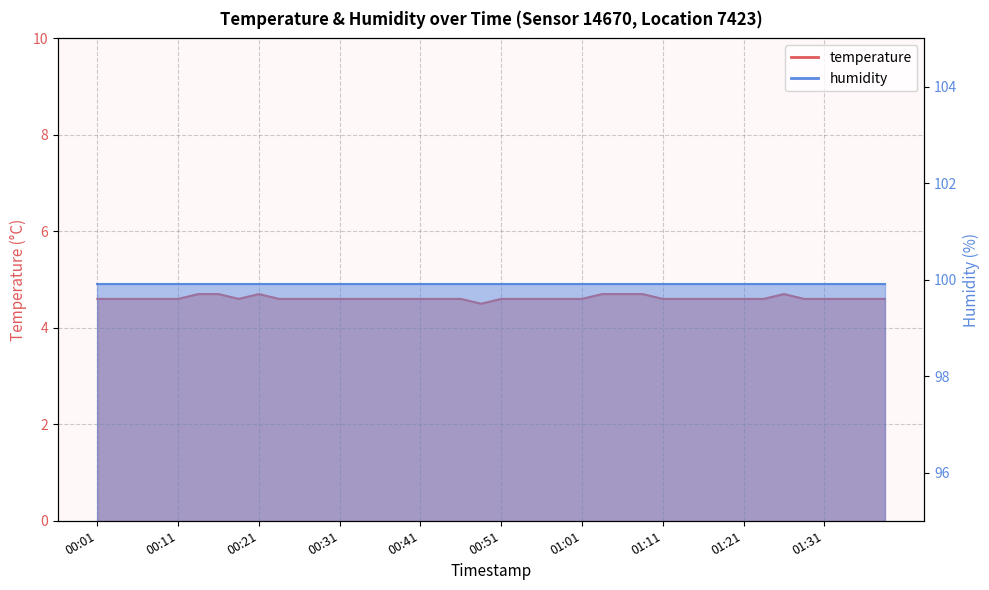

The value at 00:33 is 7.4. True or false?

False